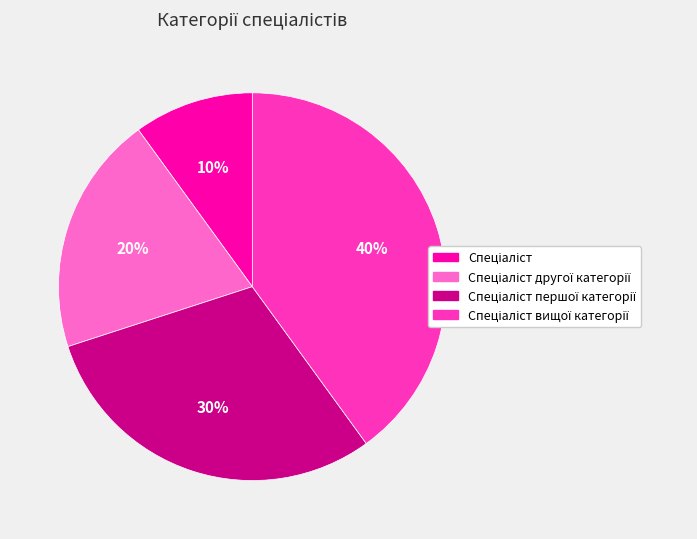

How many segments does this pie chart have?

4